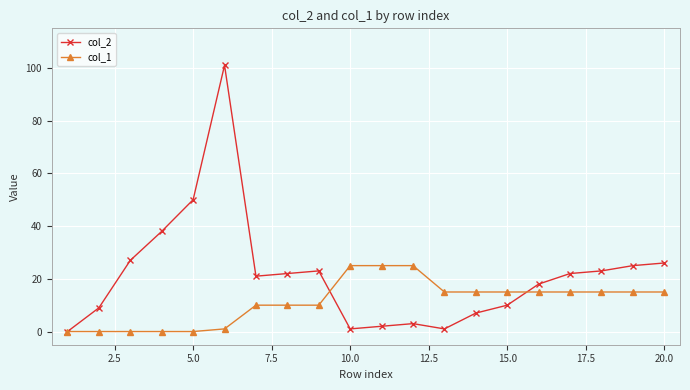

What is the average value of the col_1 series?

11